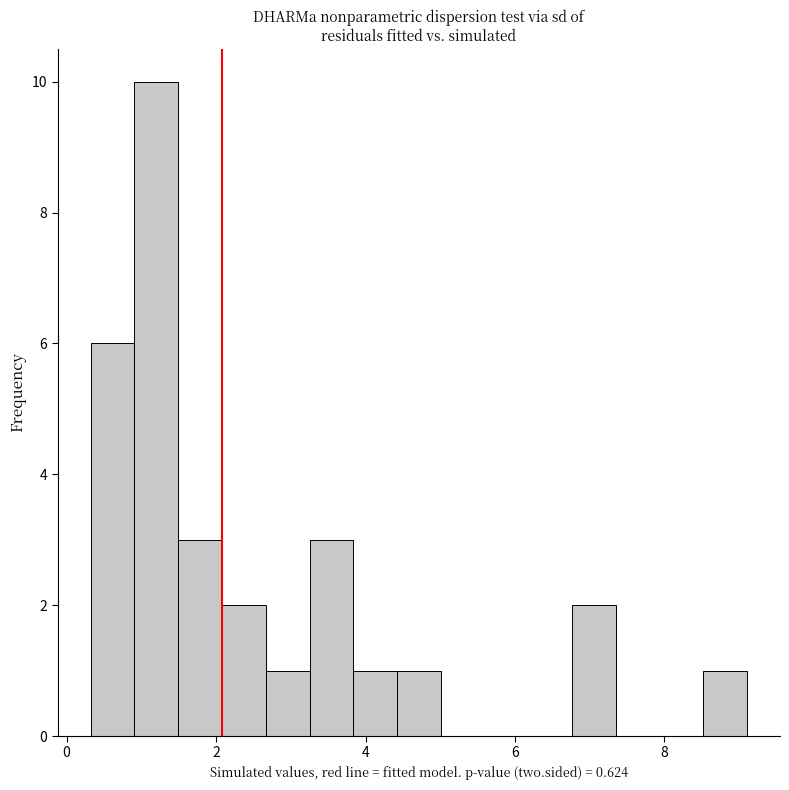

Read against the x-axis, roughly where is the centre of the tallest bar?

1.2